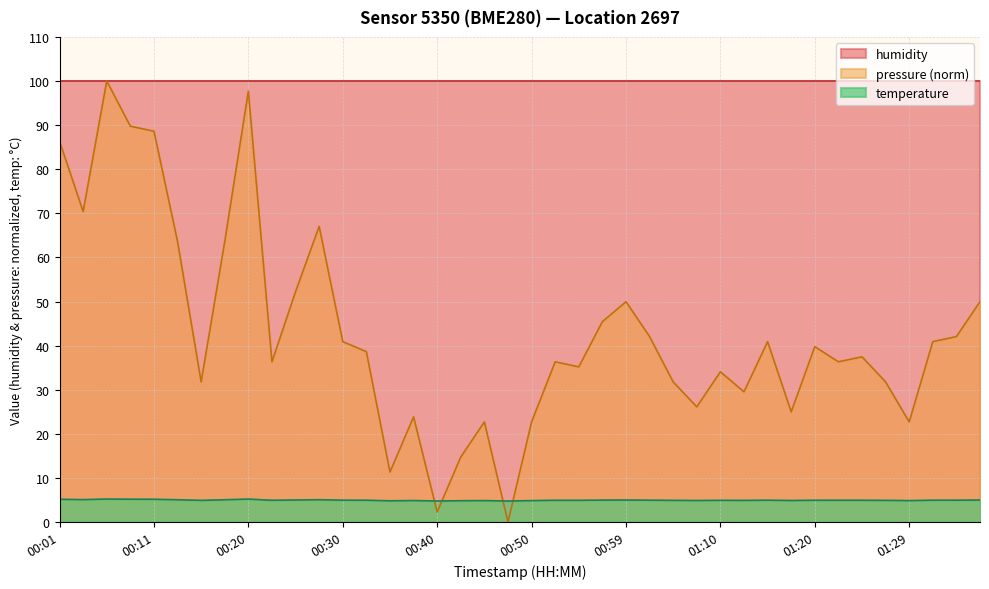

Which series has the largest total across all categories?

humidity